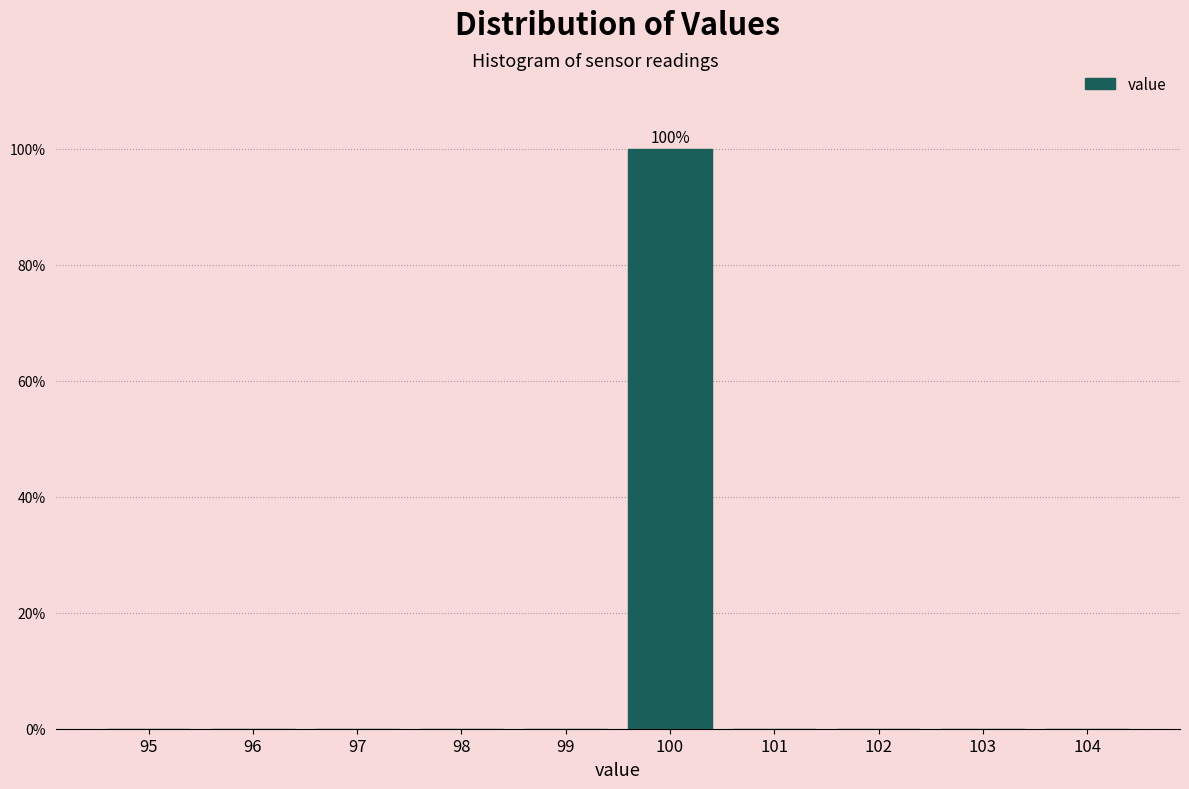

Reading left to right, what are all the values shown in this chart?

95=0	96=0	97=0	98=0	99=0	100=100	101=0	102=0	103=0	104=0